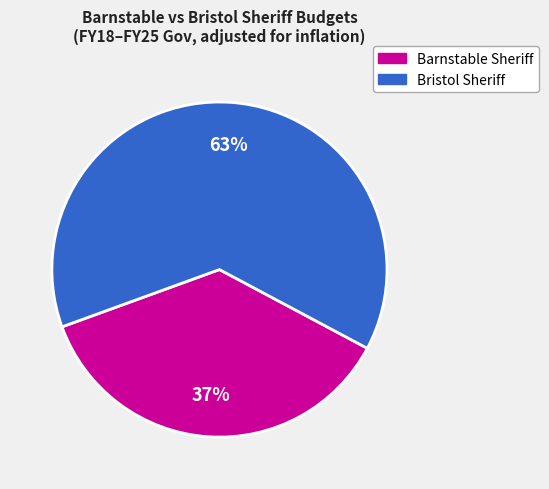

Is there a majority slice in this chart?

Yes